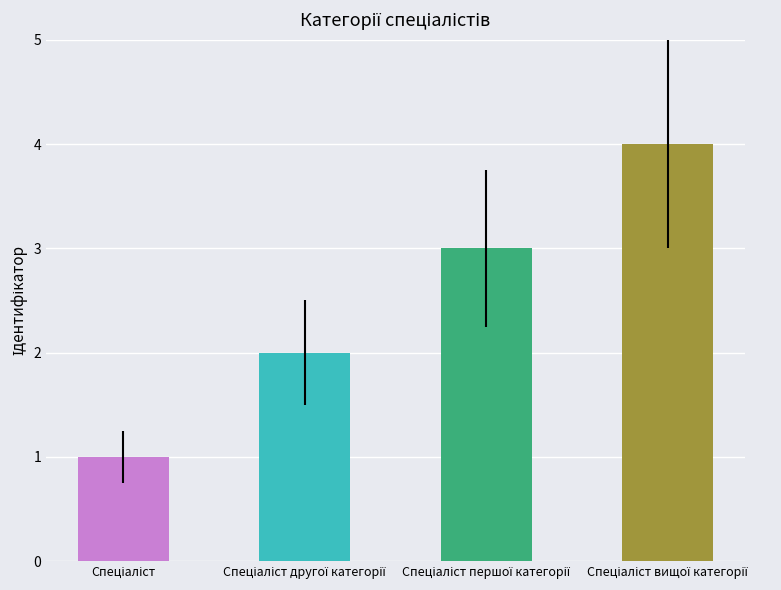

What is the smallest value displayed?

1